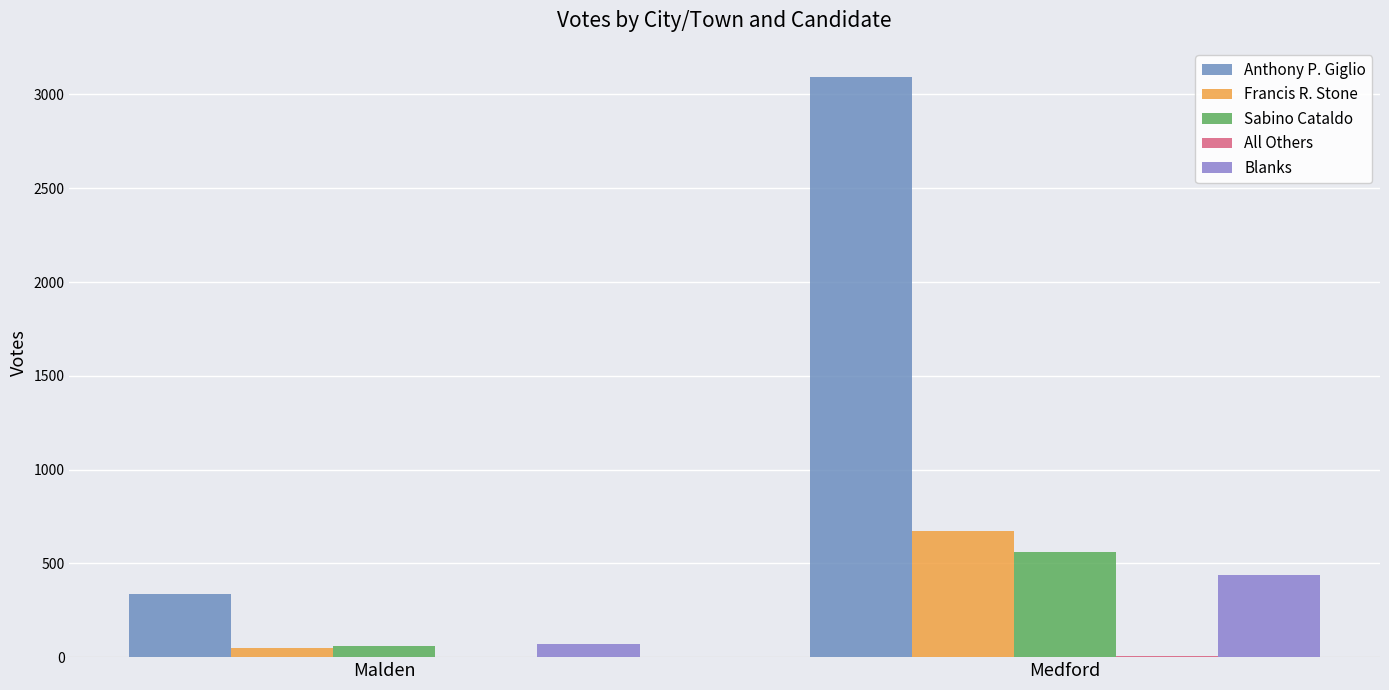

Rank the series by their maximum value, from lowest to highest.

All Others, Blanks, Sabino Cataldo, Francis R. Stone, Anthony P. Giglio